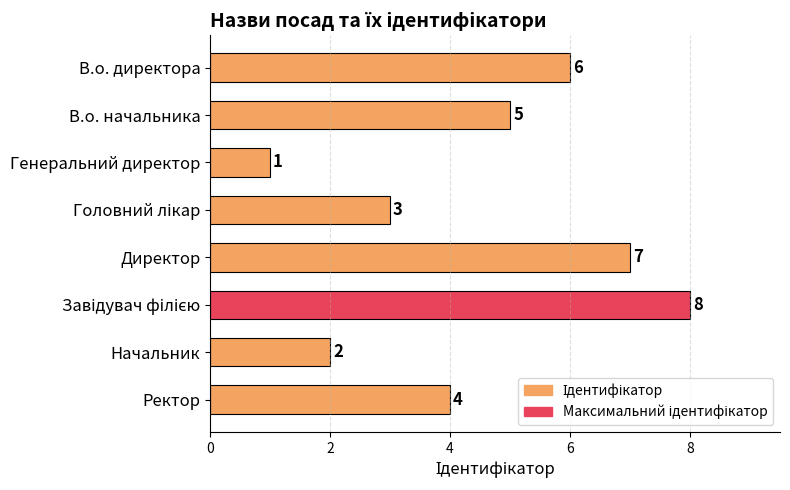

What is the change in value from В.о. начальника to Директор?

+2